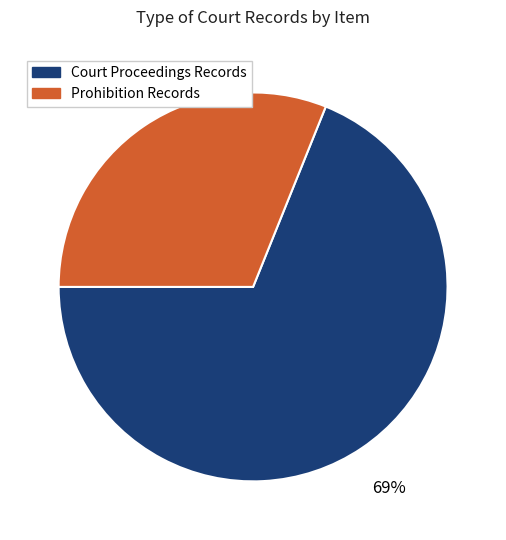

Rank the categories by value from lowest to highest.

Prohibition Records, Court Proceedings Records